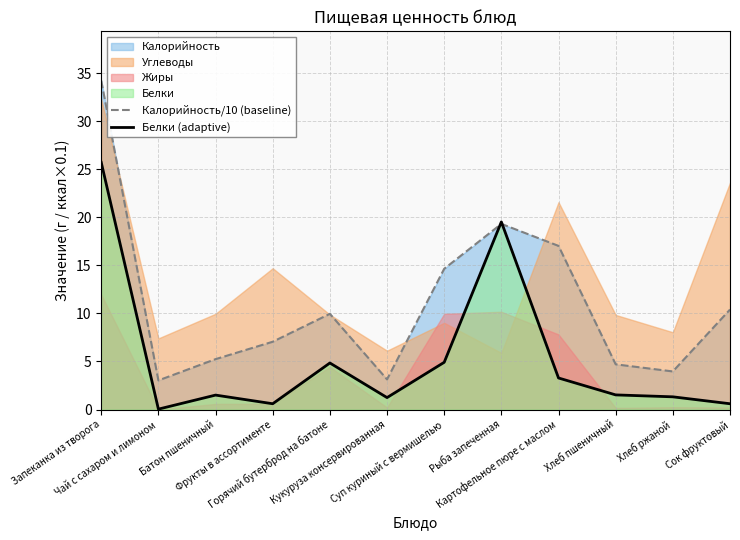

How many interior local peaks does the Белки (adaptive) series have?

3